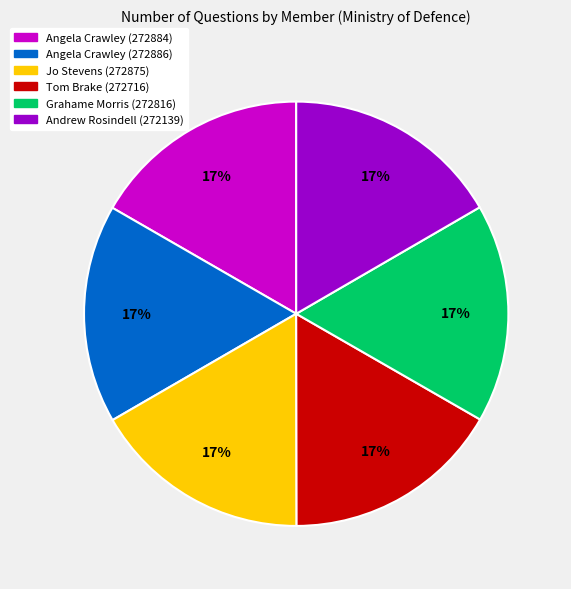

Is Grahame Morris (272816) the majority of the pie?

No